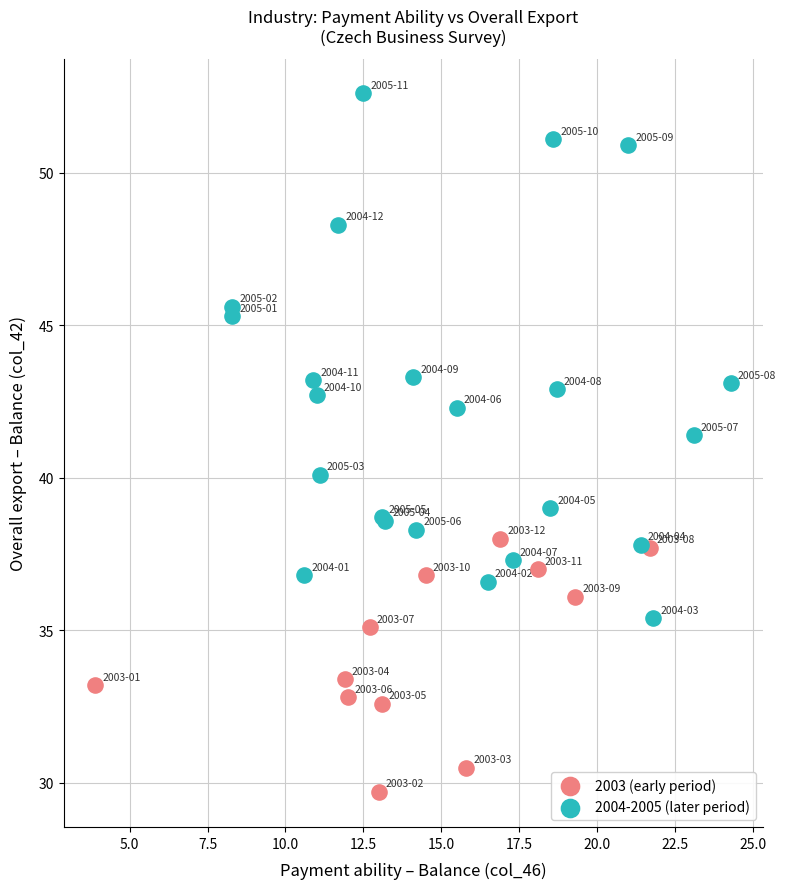

Which series contains the highest Y value?

2004-2005 (later period)